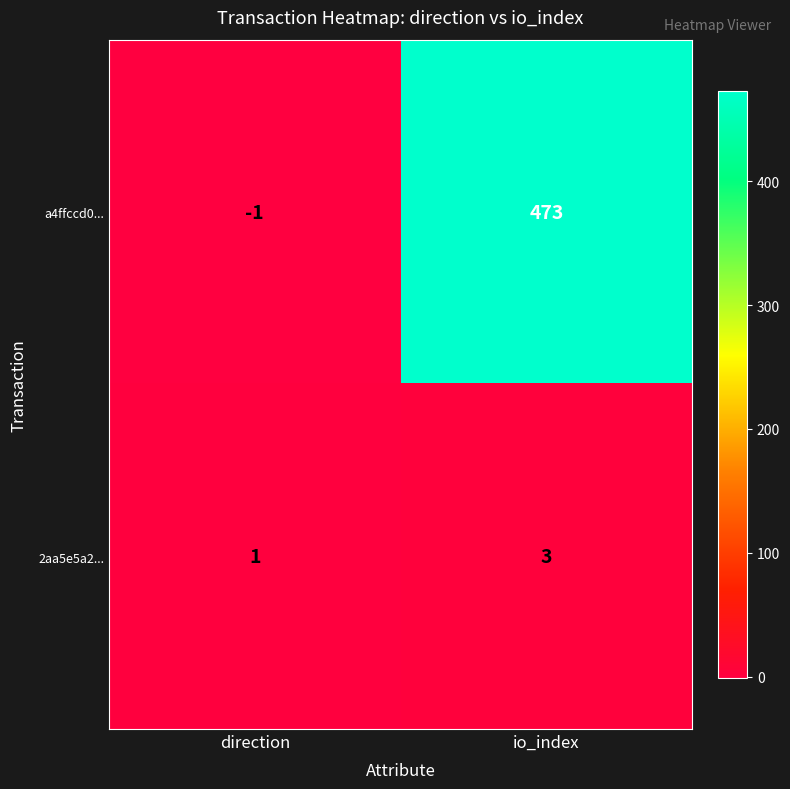

Is it true that a4ffccd0... equals 0 at direction?

False